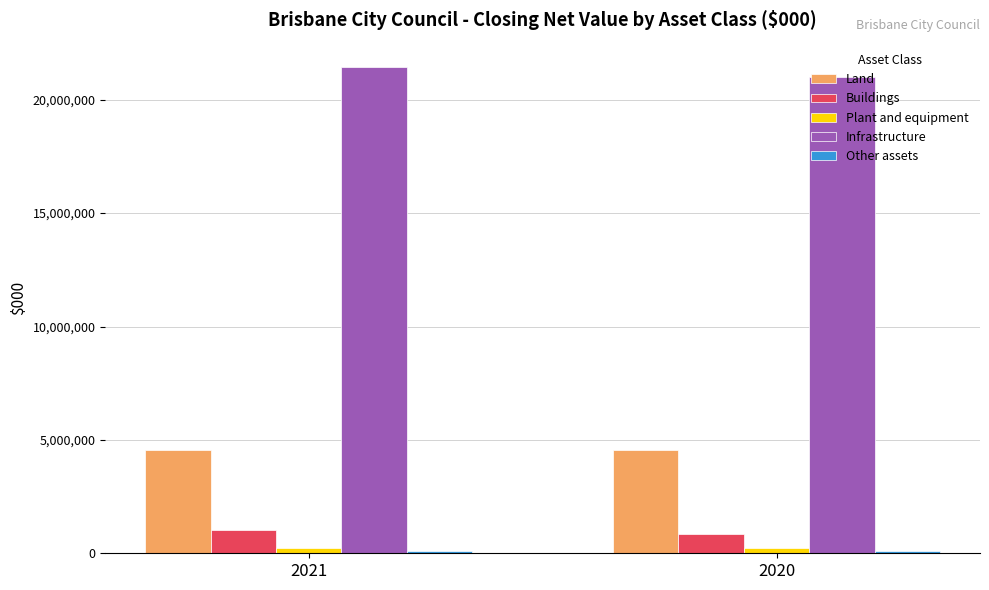

What is the total value across all series at 2020?

26741687